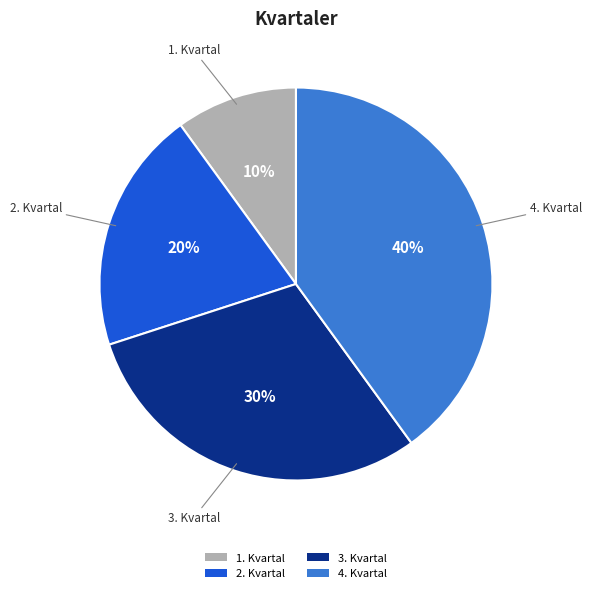

To the nearest percent, what is the combined percentage of 1. Kvartal and 2. Kvartal?

30%